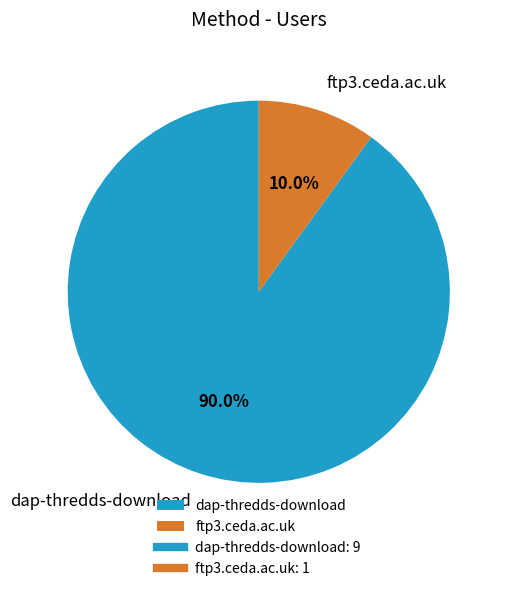

Is it true that dap-thredds-download is 99% of the pie?

False